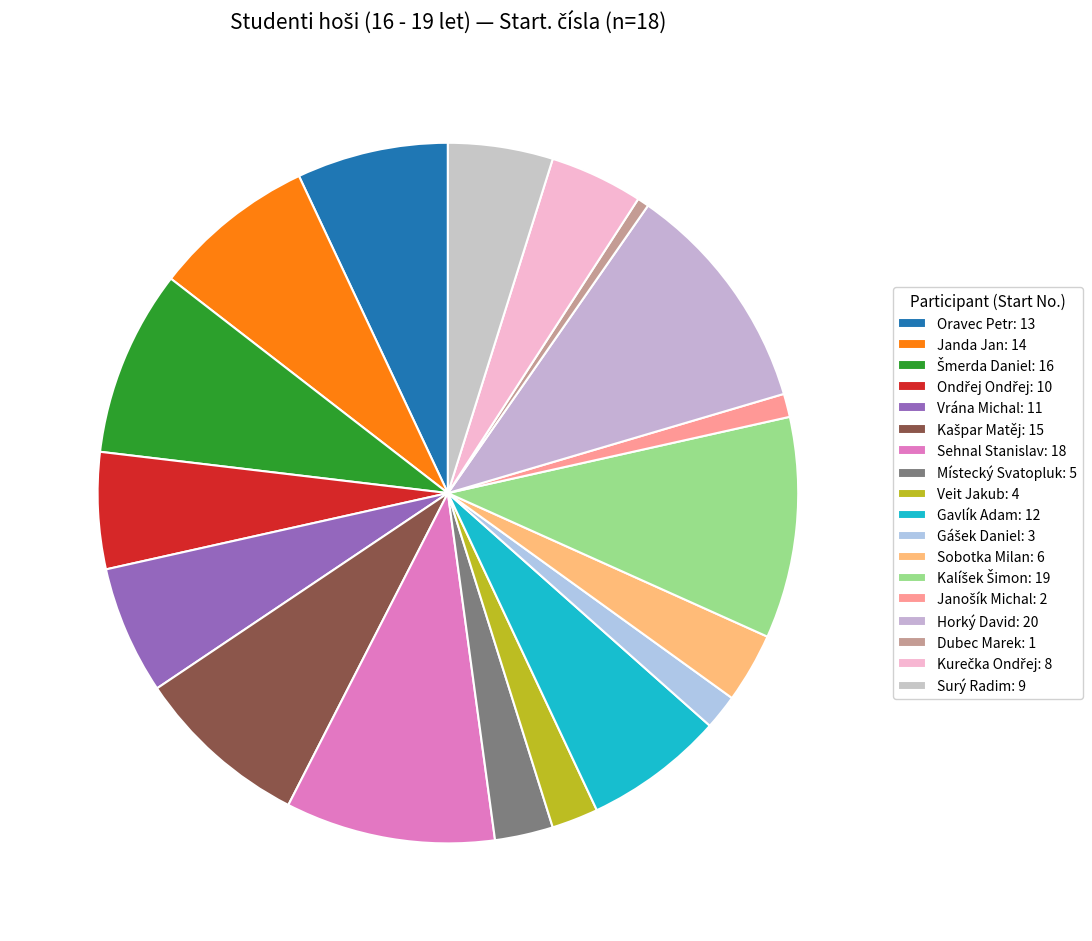

How many segments does this pie chart have?

18